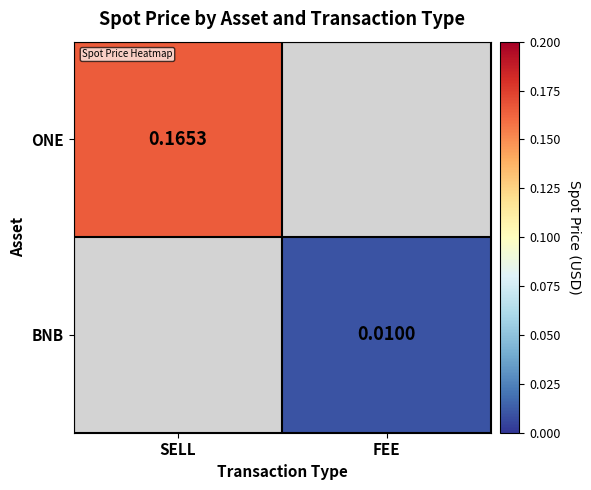

What is the greatest value displayed?

0.2